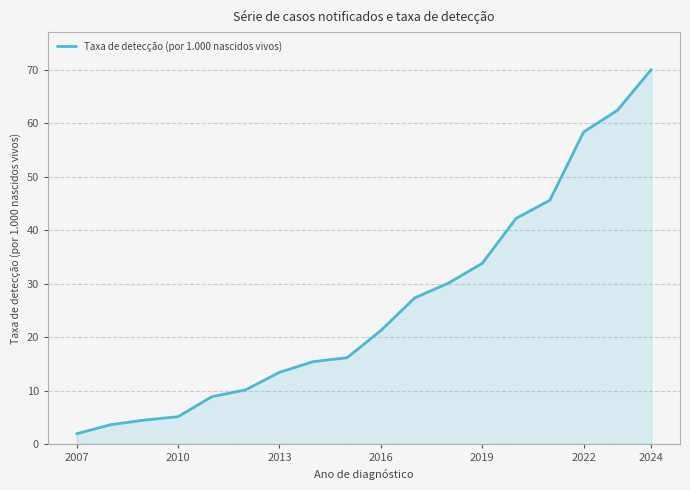

What is the minimum value shown in the chart?

1.9